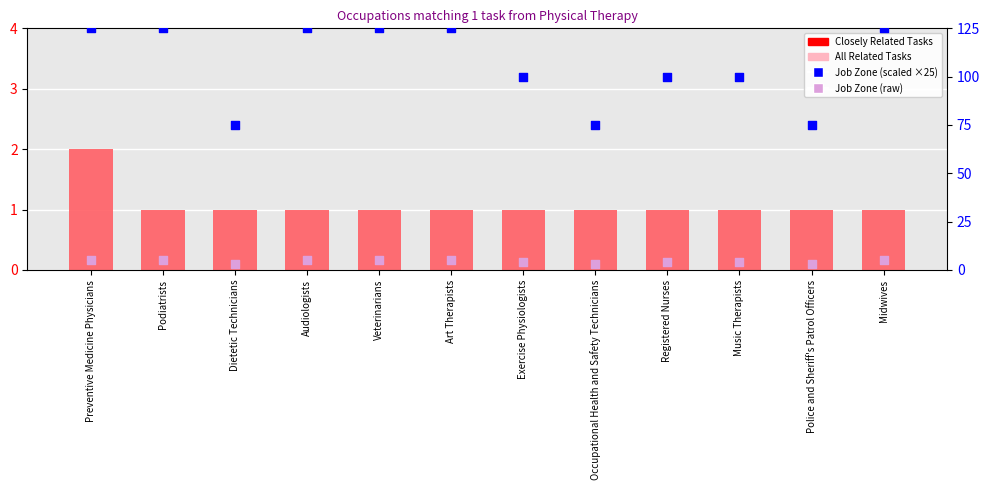

Which series has the largest total across all categories?

Job Zone (scaled)